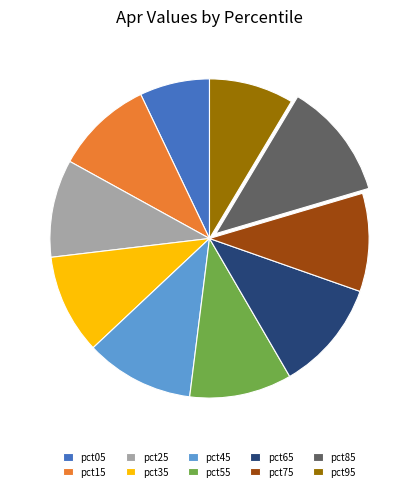

Is there any slice that represents more than half of the pie?

No